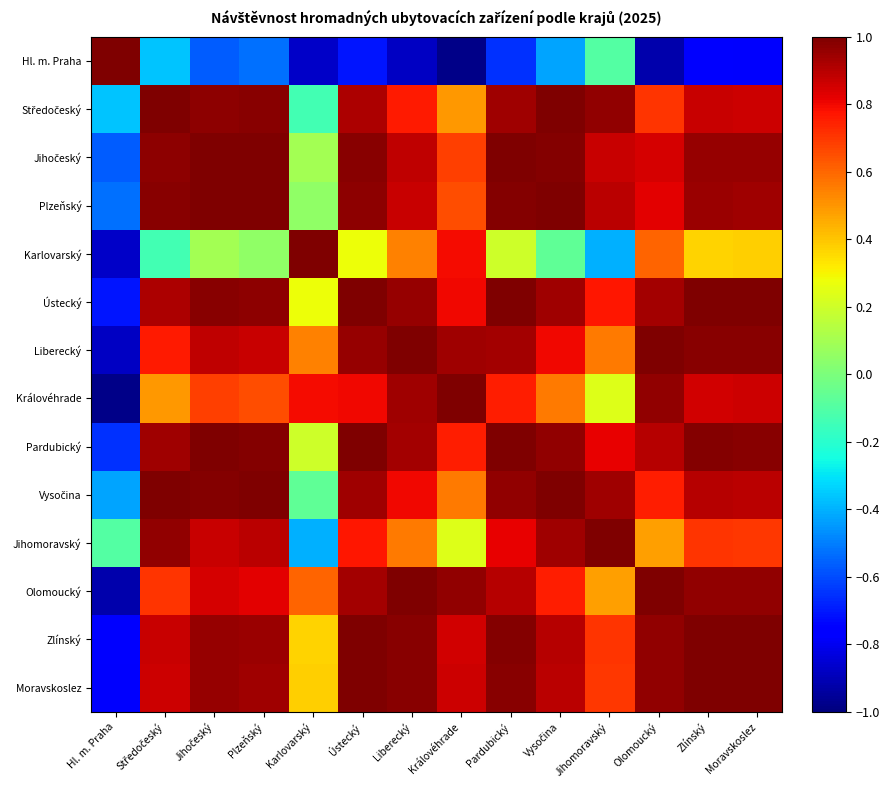

Which series has the largest range (max minus min)?

Královéhrade